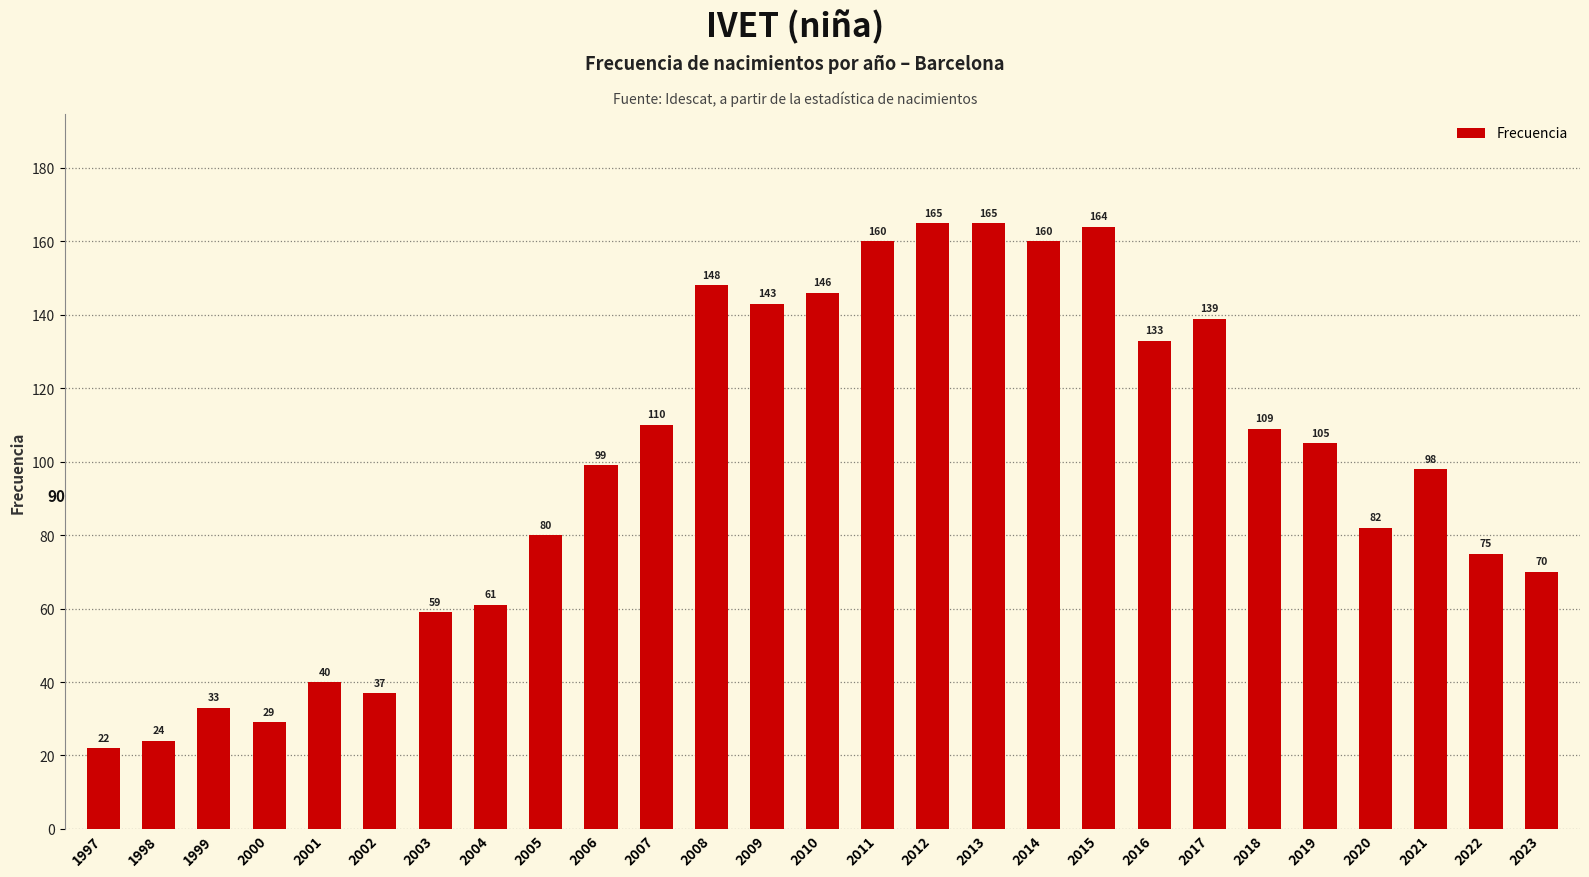

What is the minimum value shown in the chart?

22